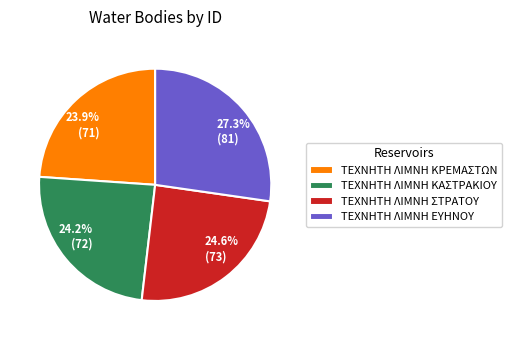

To the nearest percent, what is the combined percentage of ΤΕΧΝΗΤΗ ΛΙΜΝΗ ΕΥΗΝΟΥ and ΤΕΧΝΗΤΗ ΛΙΜΝΗ ΚΑΣΤΡΑΚΙΟΥ?

52%